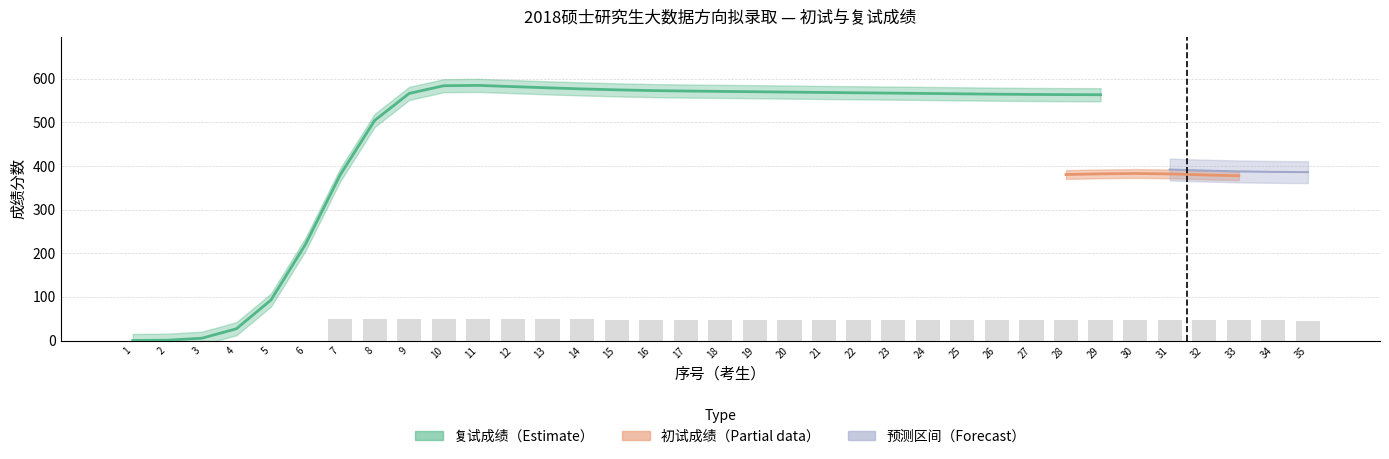

Are the bars horizontal?

No